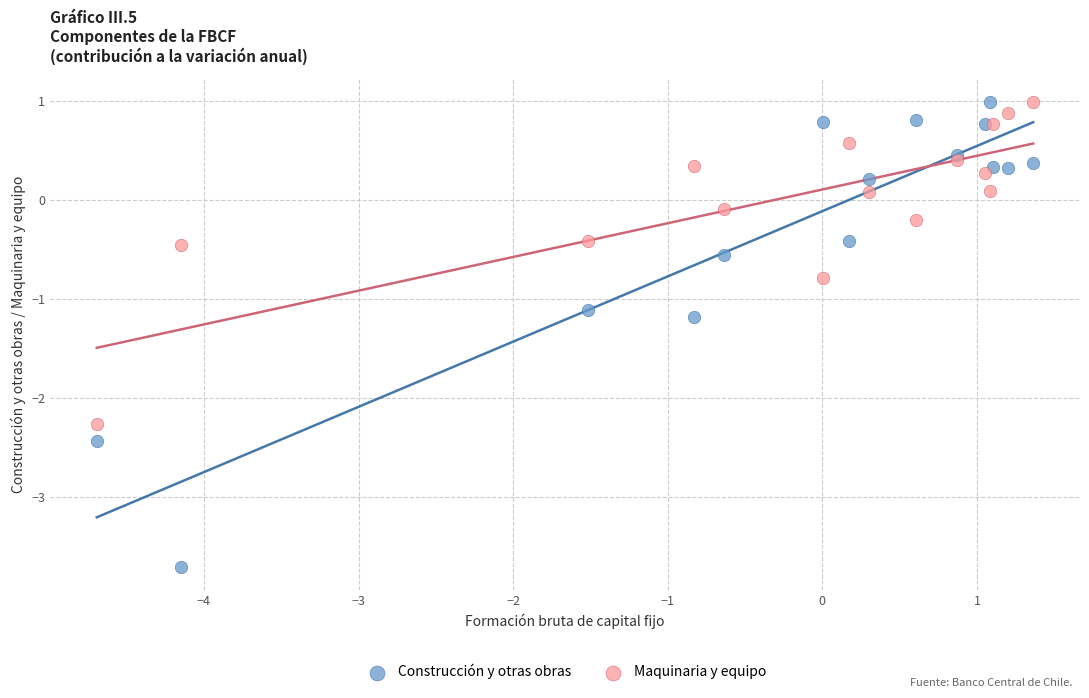

What is the X range (max minus min) for the scatter plot?

6.1